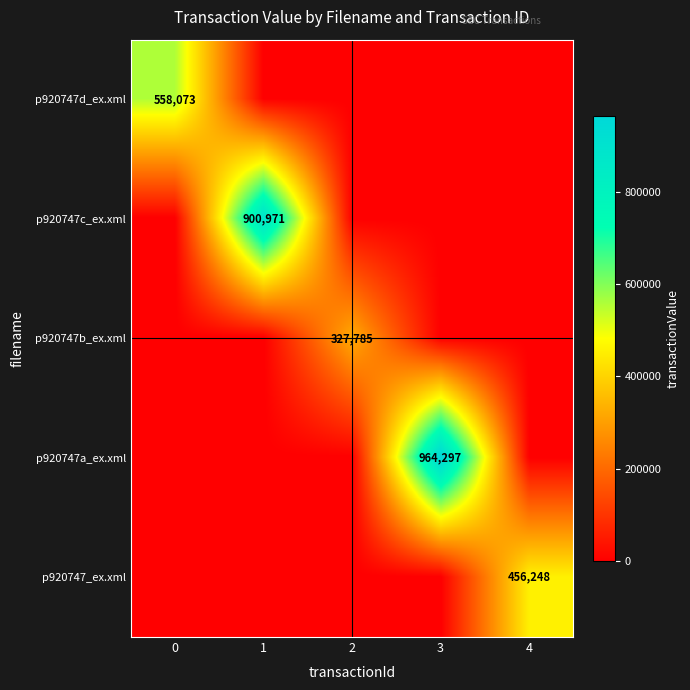

At how many categories does at least one series exceed 257297?

5